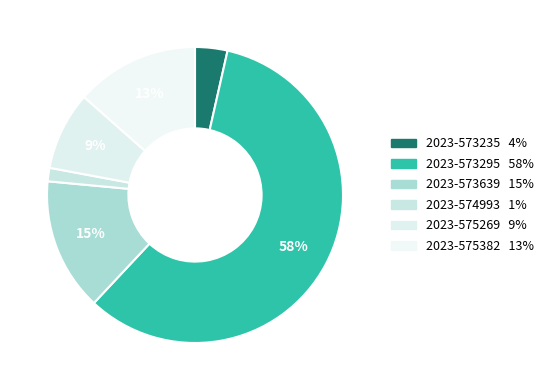

To the nearest percent, what is the difference between the largest and smallest slice percentages?

57%